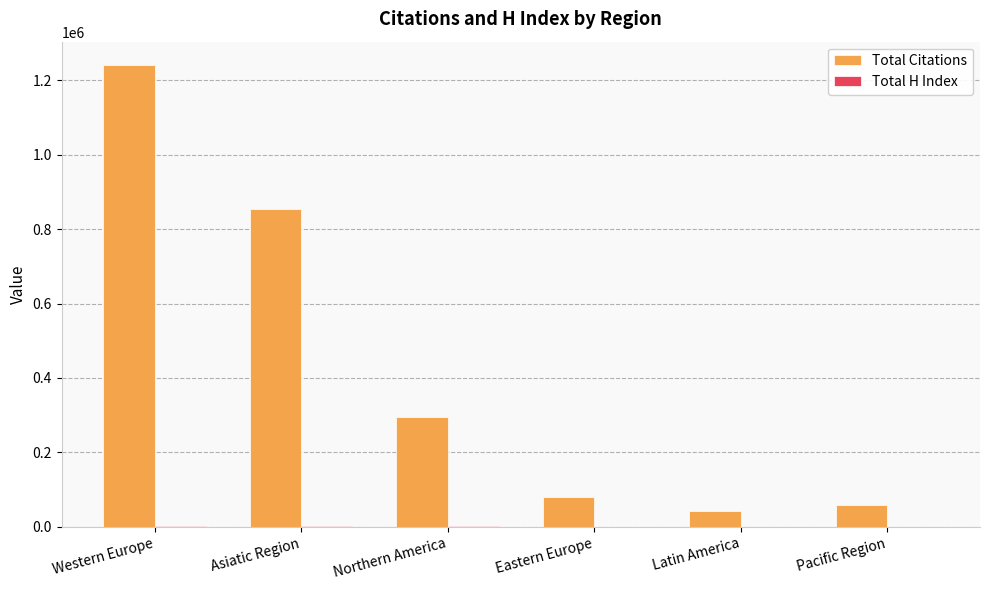

What is the maximum value for Total Citations?

1241818